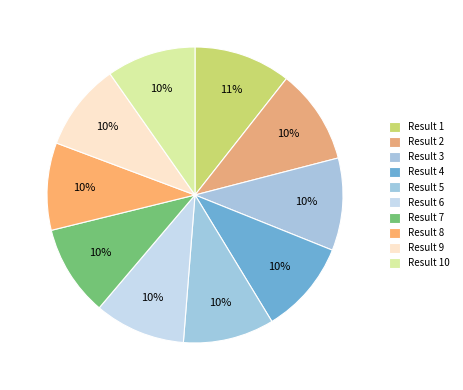

Which category has the biggest portion of the pie?

Result 1